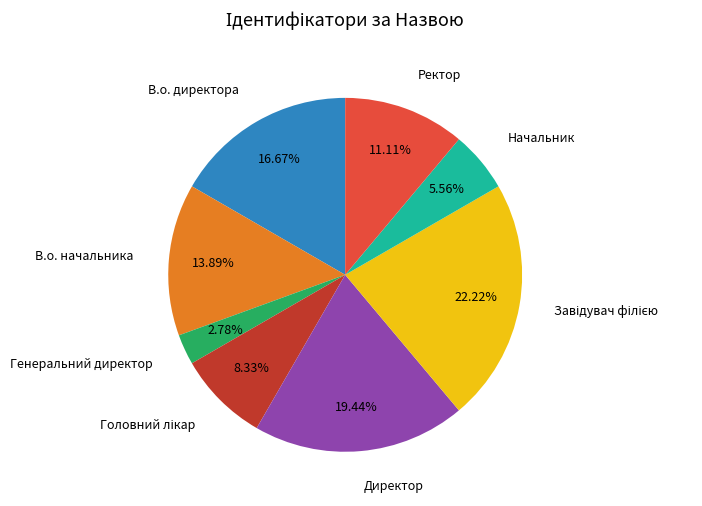

Does any single category account for the majority?

No